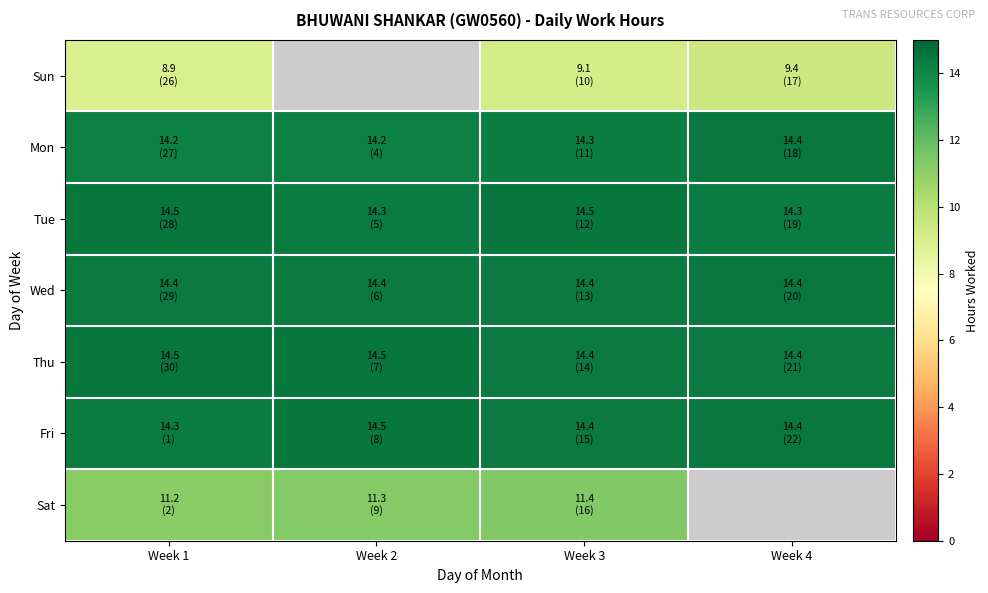

Is it true that Wed equals 22.0 at Week 1?

False